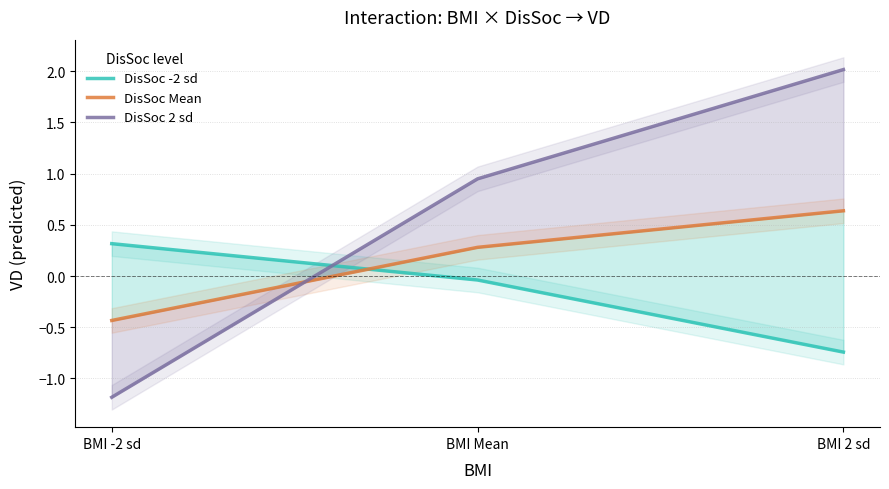

Which series changed the most between BMI -2 sd and BMI 2 sd?

DisSoc 2 sd